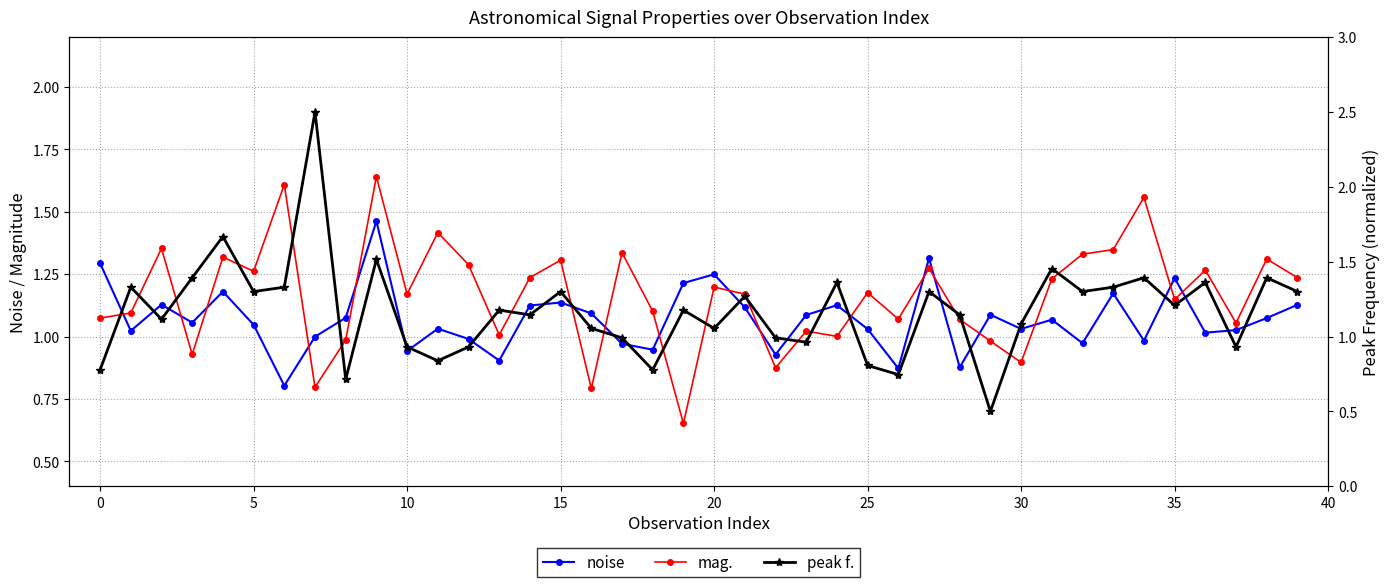

Is it true that peak f. equals 1.5 at 20?

False